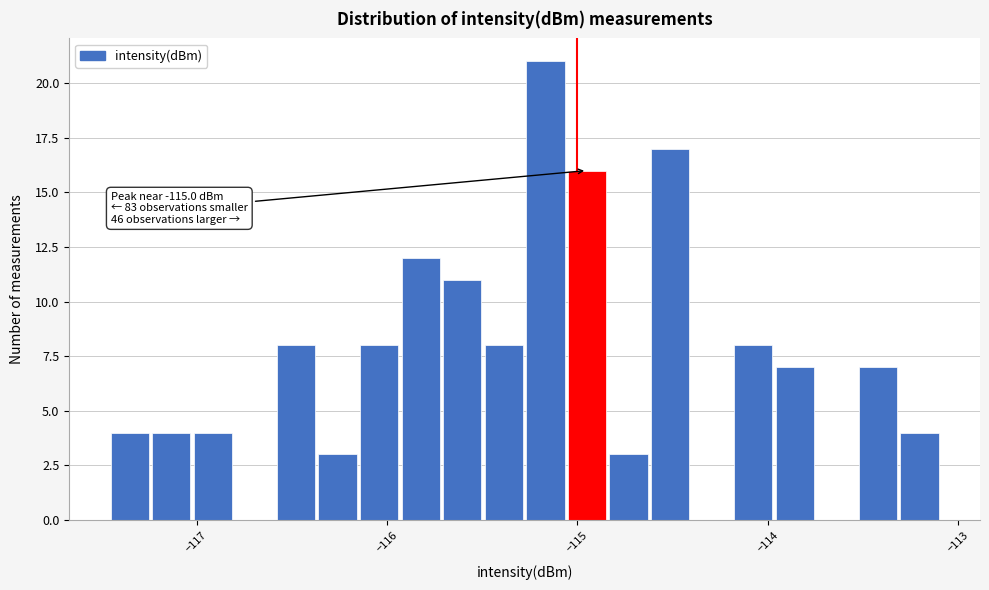

Around what value on the x-axis is the tallest bar? Give the approximate position of its centre, as read against the axis.

-115.2